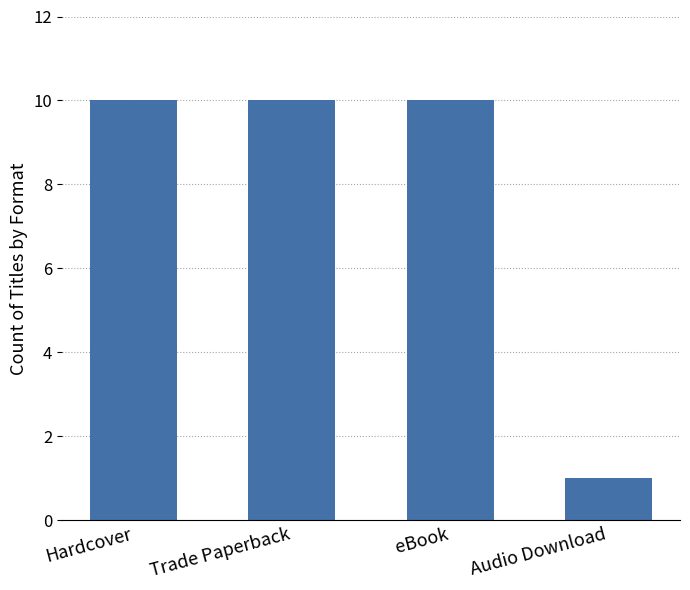

What is the sum of all values?

31